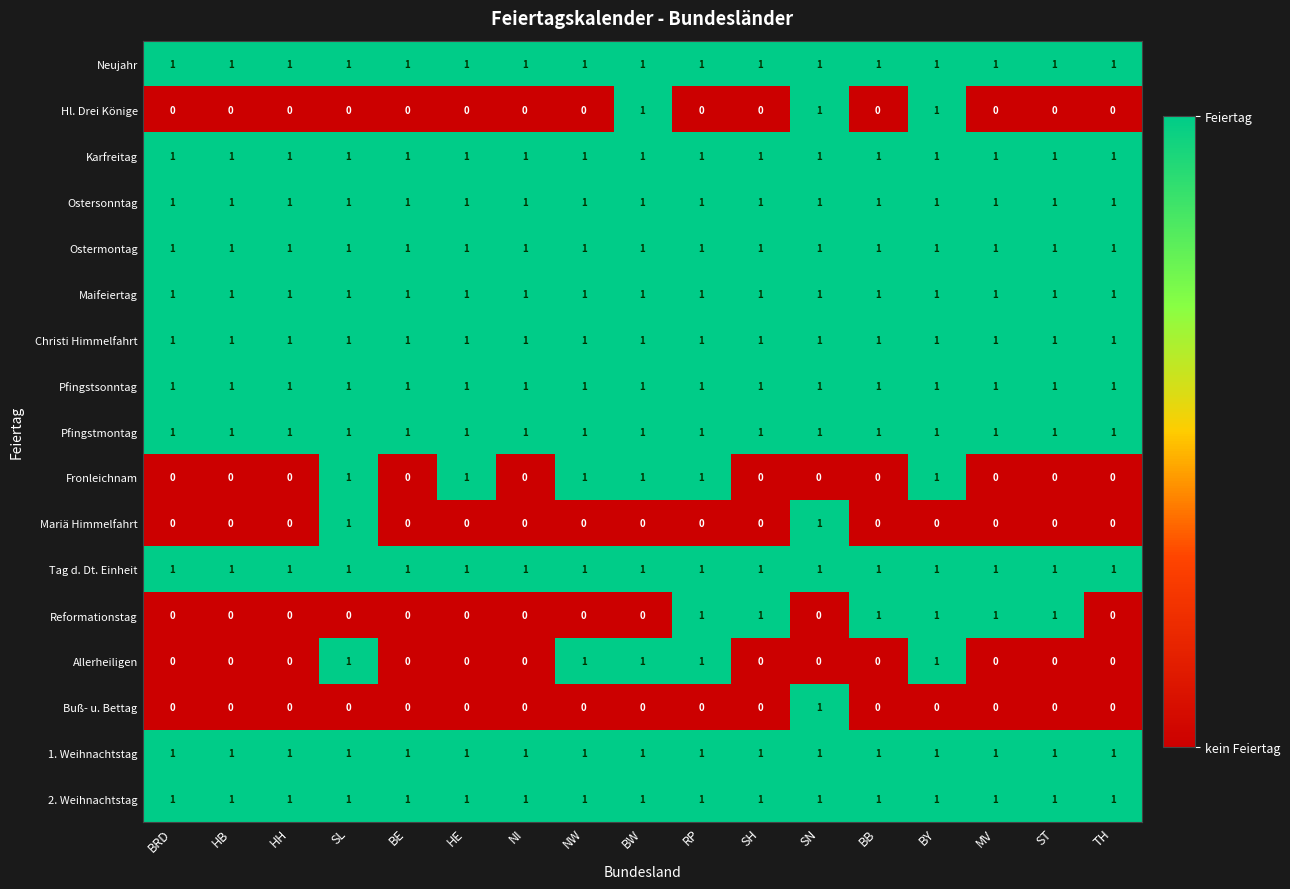

What is the total value across all series at NI?

11